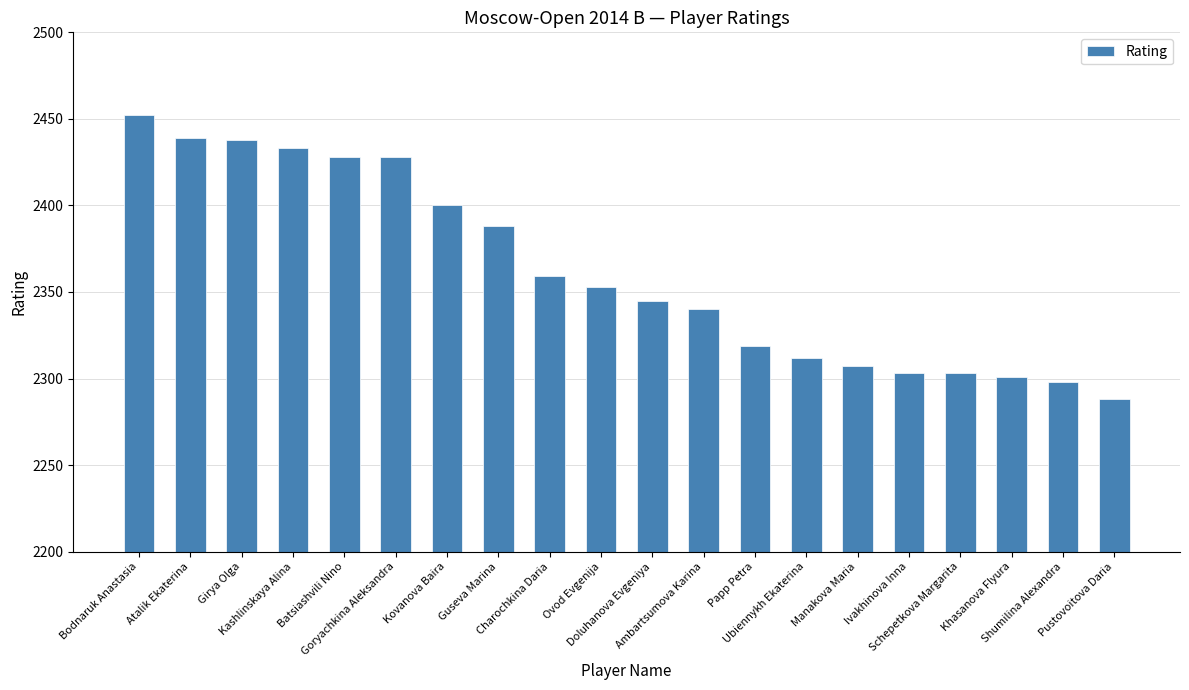

What is the value of the 11th bar from the left?

2345